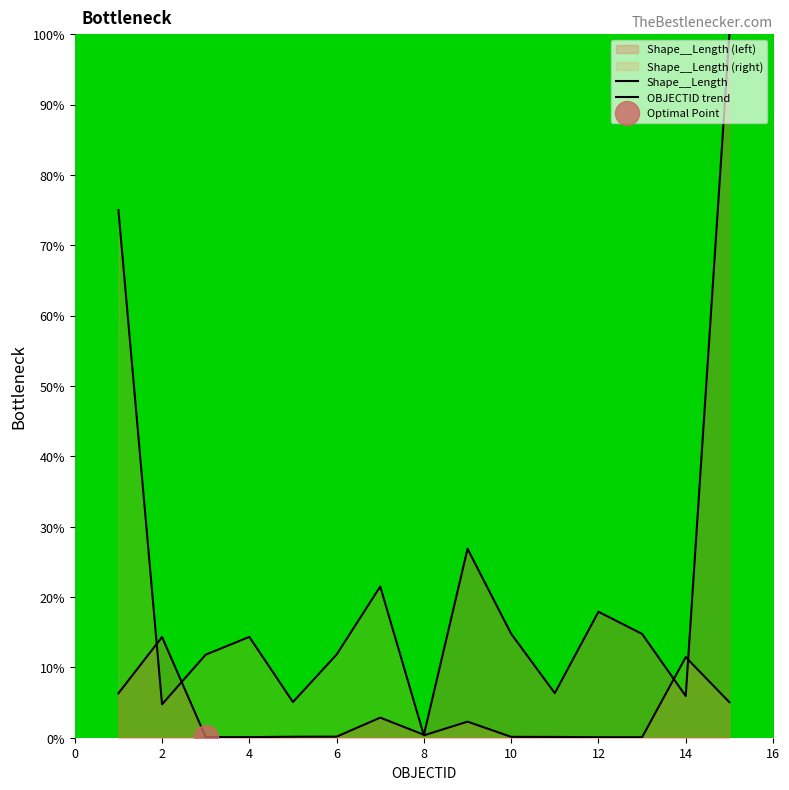

Which series has the widest spread of Y values?

Shape__Length